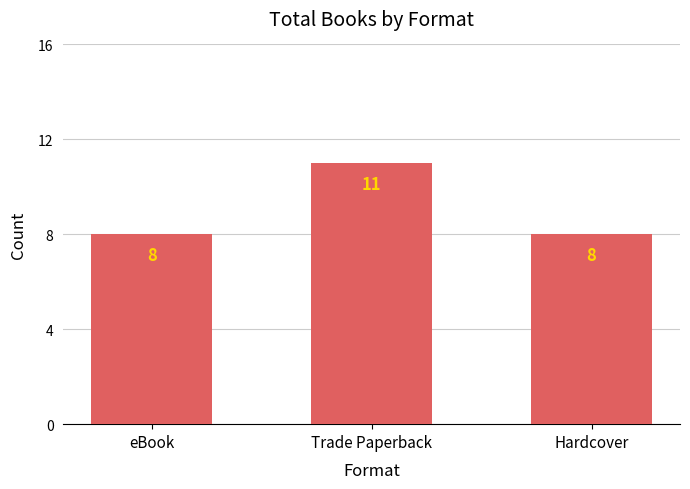

Is it true that the value at Hardcover is 5?

False